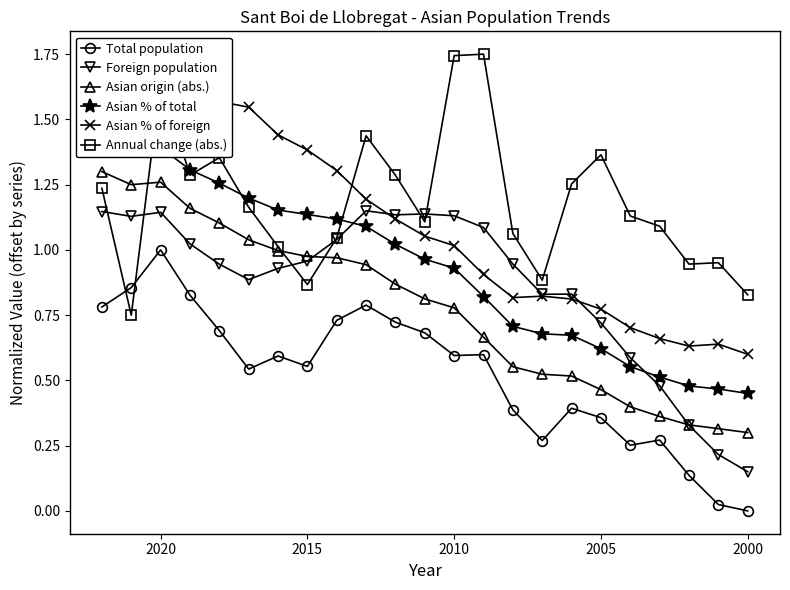

True or false: Asian % of total and Asian origin (abs.) cross at least once.

False